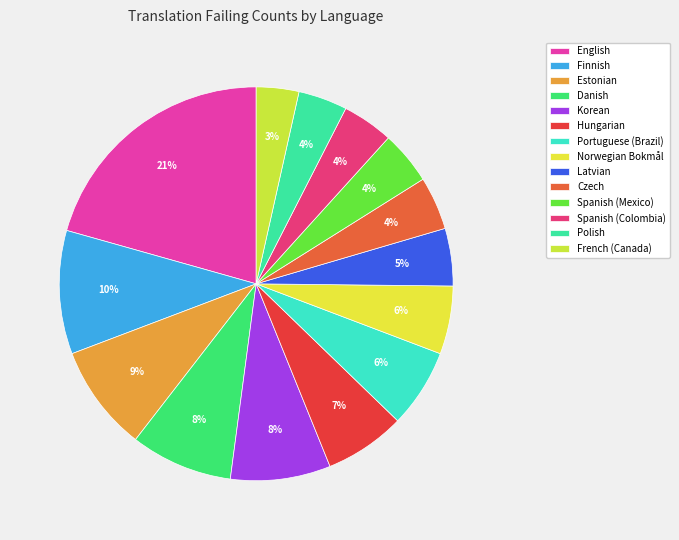

Which category has the smallest portion of the pie?

French (Canada)